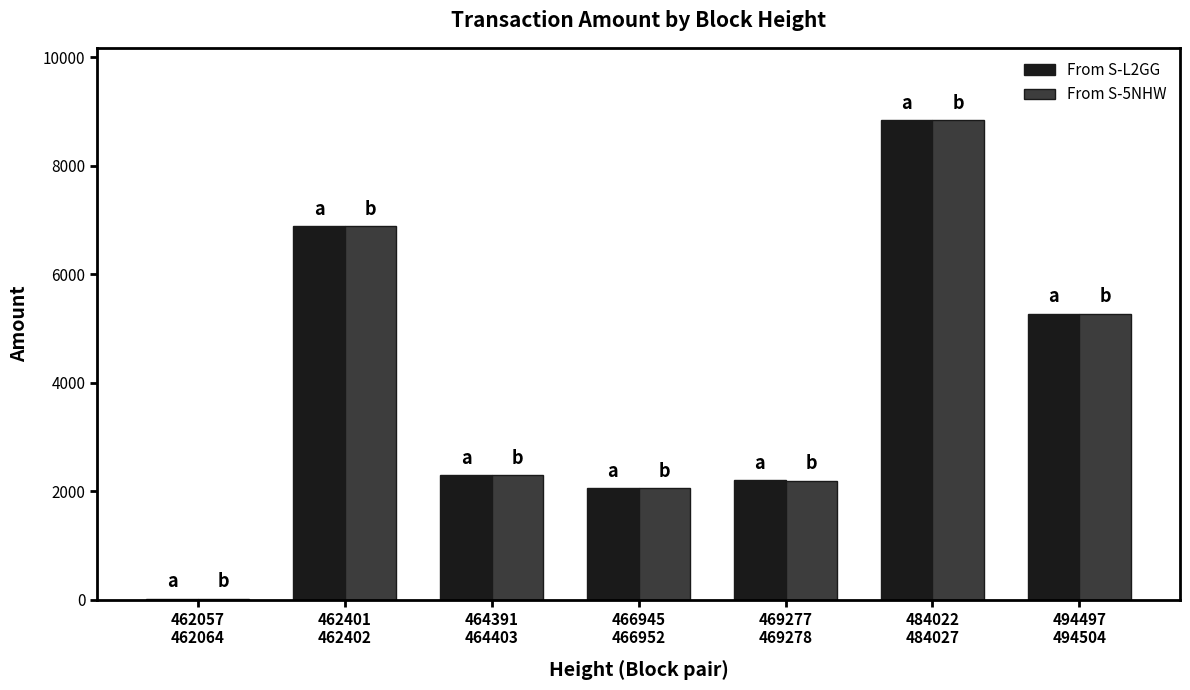

What is the difference between the From S-5NHW values at 484022
484027 and 494497
494504?

3575